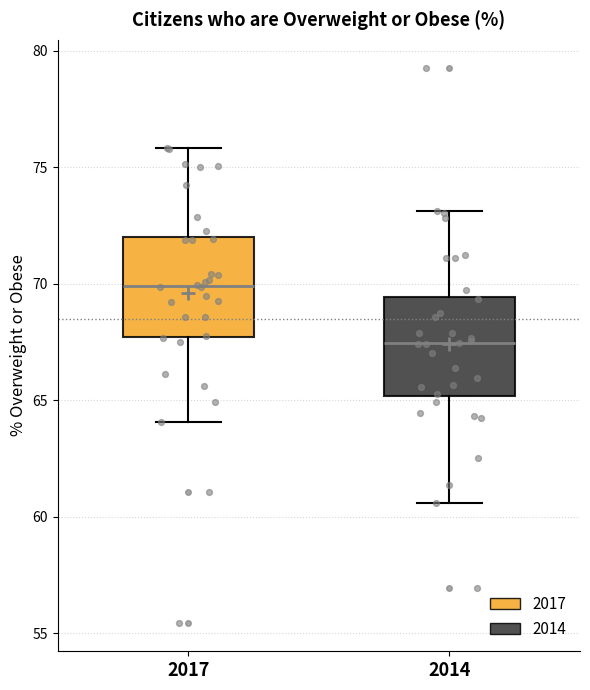

Where does the median line of the box at x = 2017 sit on the y-axis? The values are not printed on the chart, so give them approximately, as read against the axis.

70.0